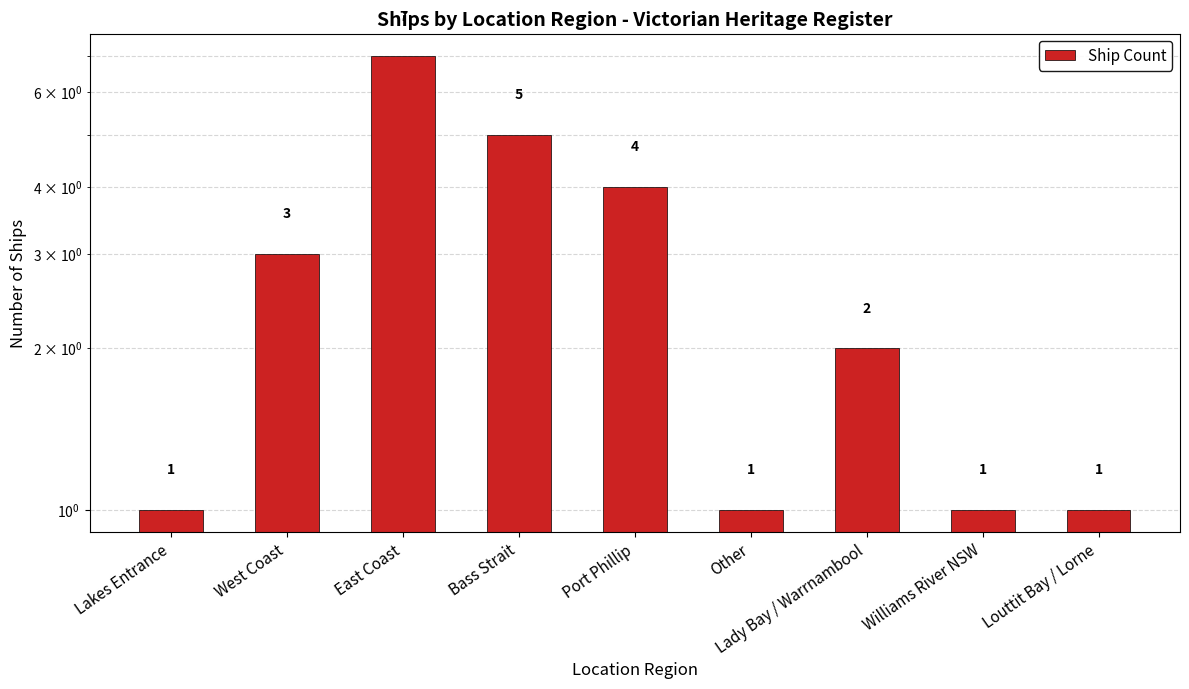

What is the average value?

3